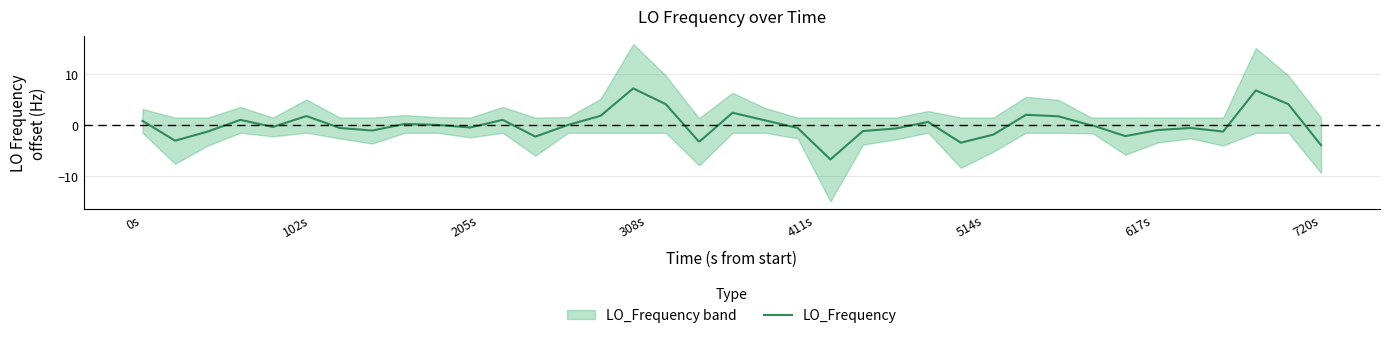

True or false: the data has more than 1 interior local peaks.

True